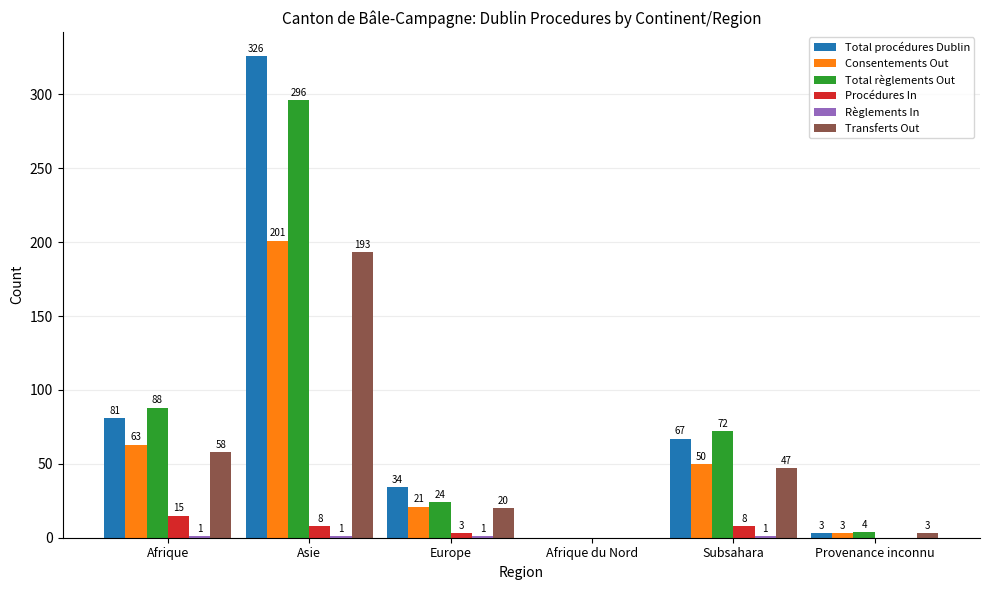

At which category is the sum across all series the highest?

Asie